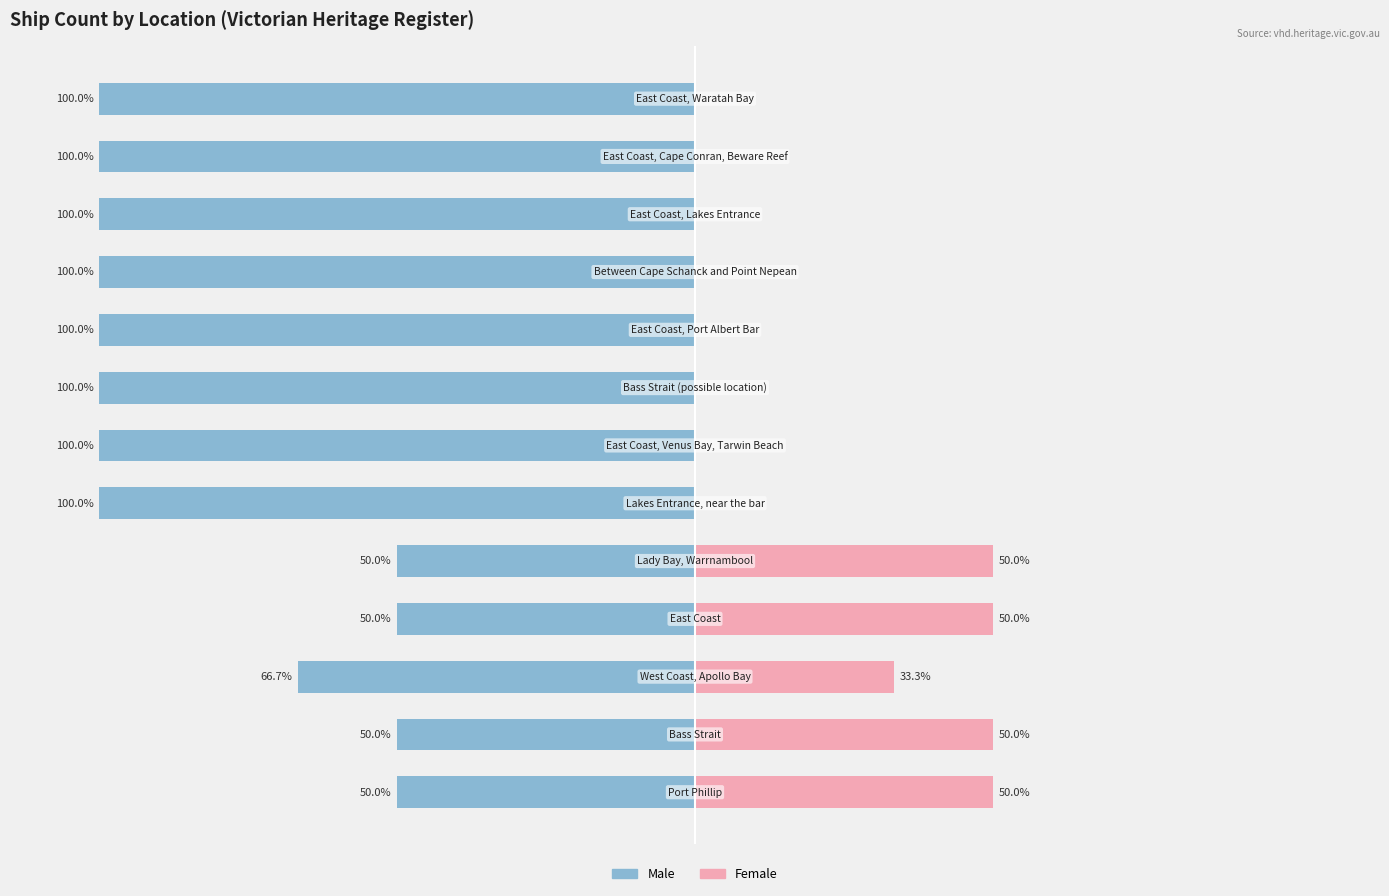

What is the value of the Male bar at the 6th from the left?

-100.0